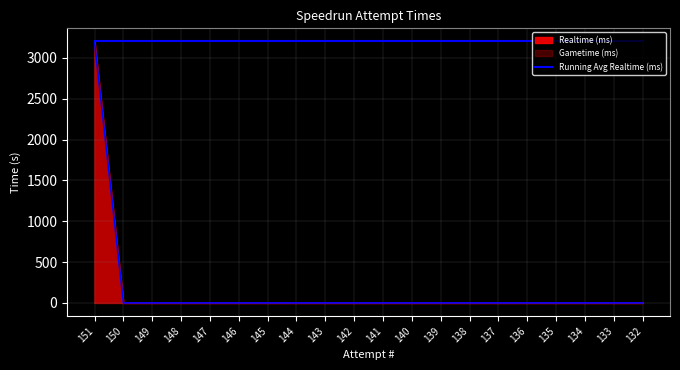

Is it true that Gametime (ms) equals 0.0 at 144?

True